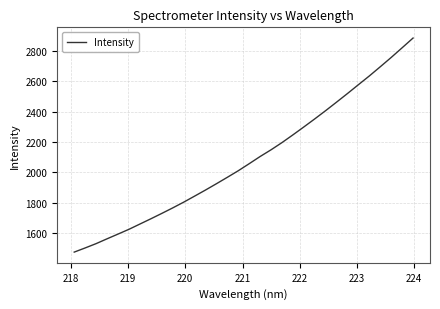

What is the difference between the maximum and minimum values?

1410.6